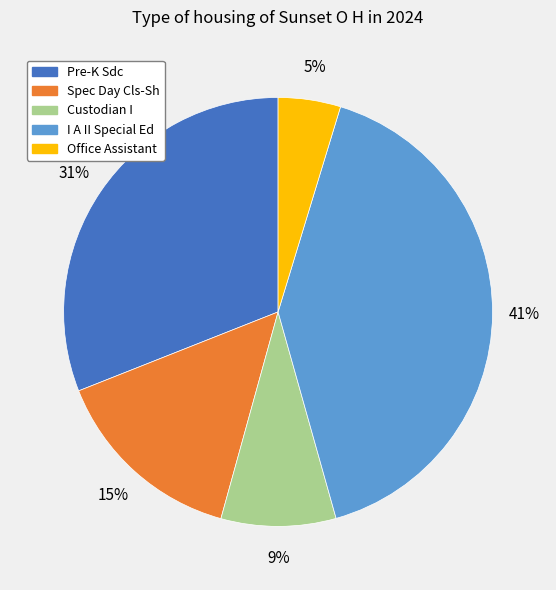

The Office Assistant slice represents 5% of the pie. True or false?

True